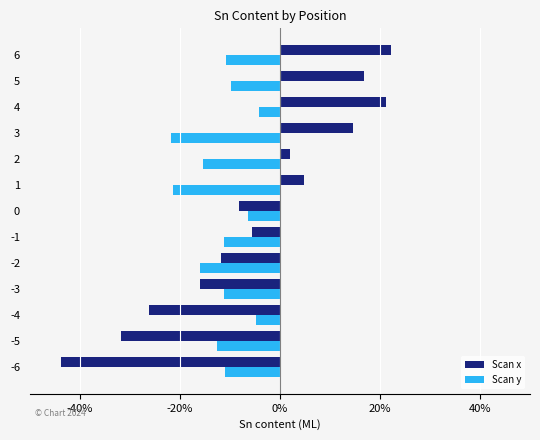

What are all the series names shown in the legend?

Scan x, Scan y